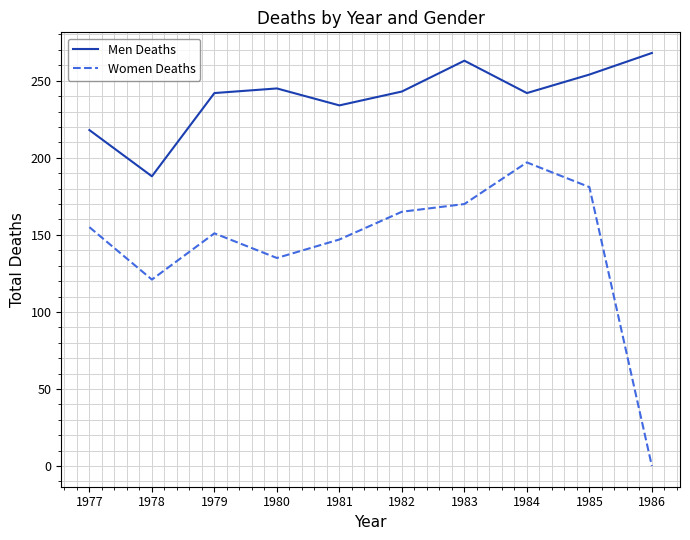

What is the difference between the highest and lowest values at 1982?

78